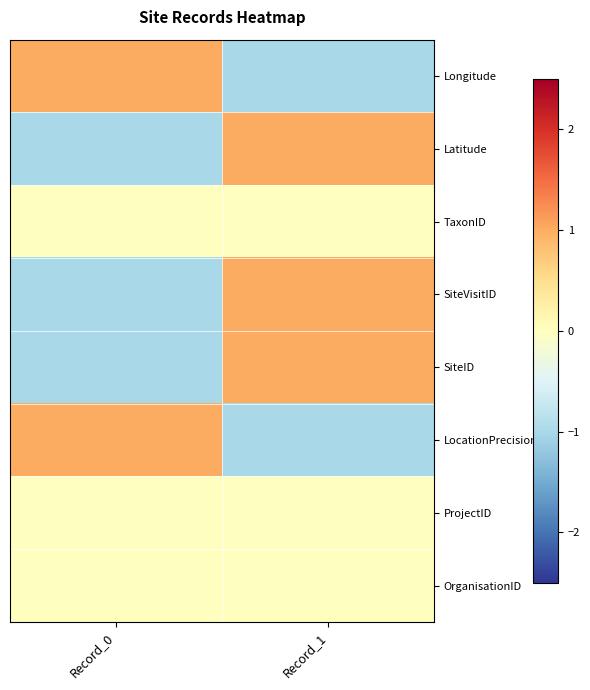

Reading left to right, extract all data points from this chart.

Longitude: Record_0=1	Record_1=-1
Latitude: Record_0=-1	Record_1=1
TaxonID: Record_0=0	Record_1=0
SiteVisitID: Record_0=-1	Record_1=1
SiteID: Record_0=-1	Record_1=1
LocationPrecision: Record_0=1	Record_1=-1
ProjectID: Record_0=0	Record_1=0
OrganisationID: Record_0=0	Record_1=0